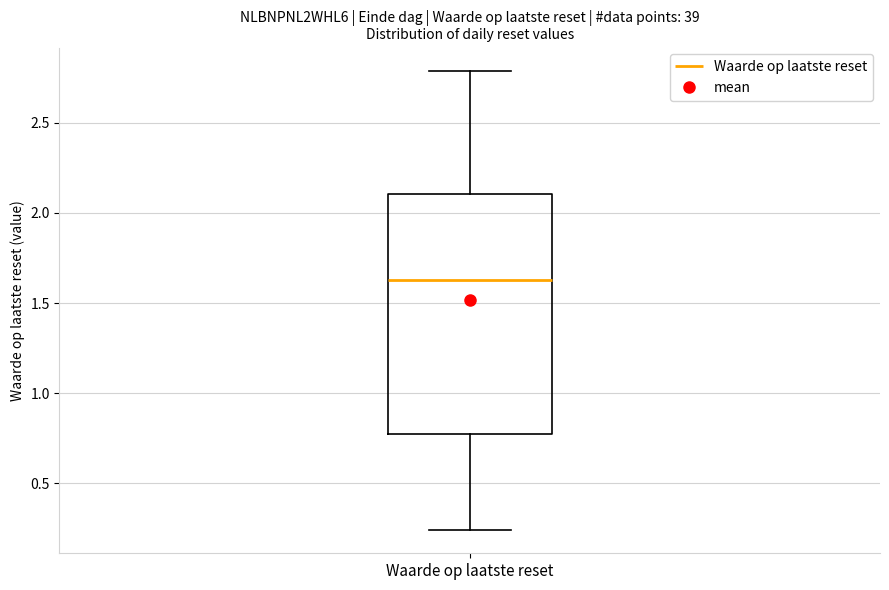

Transcribe this box plot: give where the median line is, the range the box spans, and where the two whiskers end, as read against the y-axis. The values are not printed on the chart, so give them approximately, as read against the axis.

median 1.65, box 0.80 to 2.10, whiskers 0.25 to 2.80